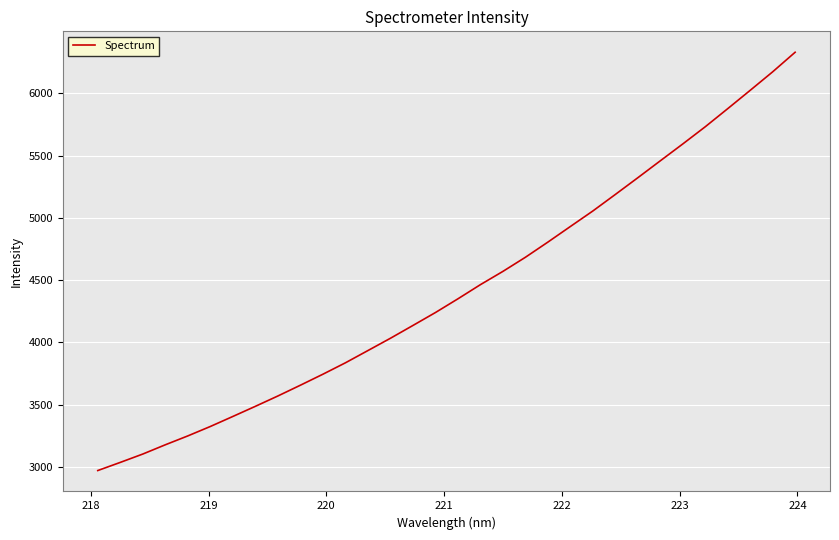

What is the greatest value displayed?

6329.8